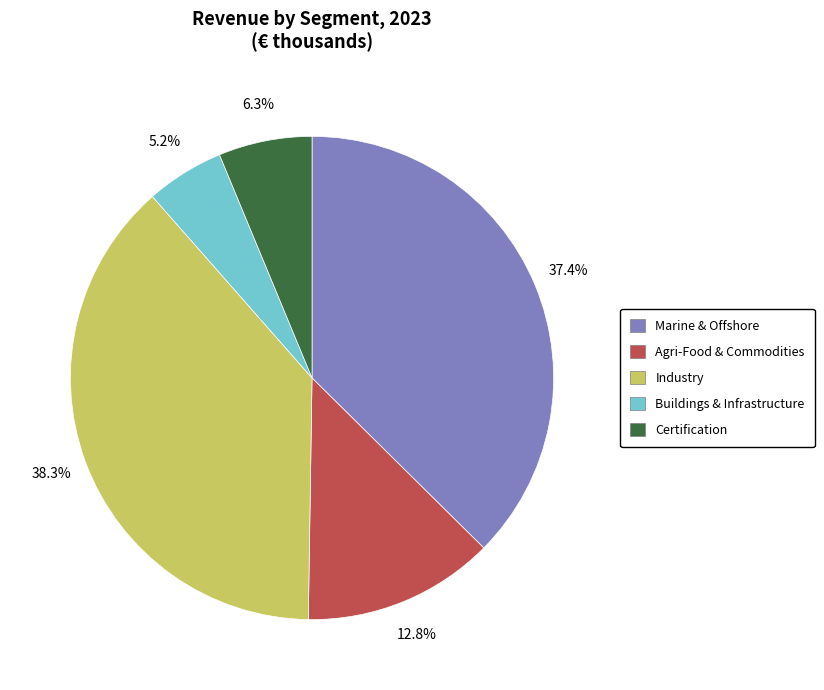

Does Agri-Food & Commodities account for over 50% of the chart?

No